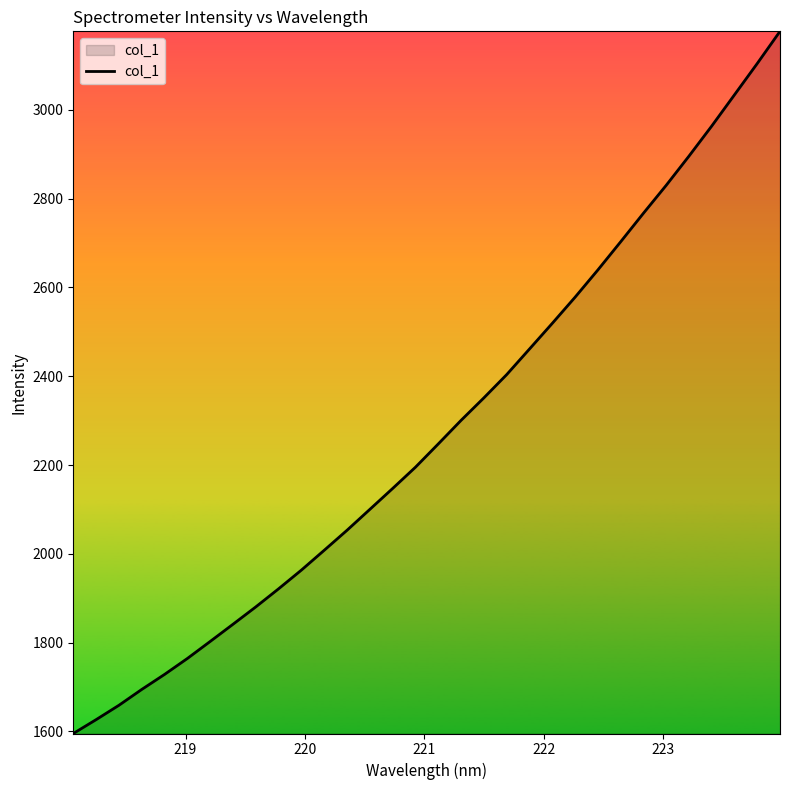

True or false: the data has more than 2 interior local peaks.

False